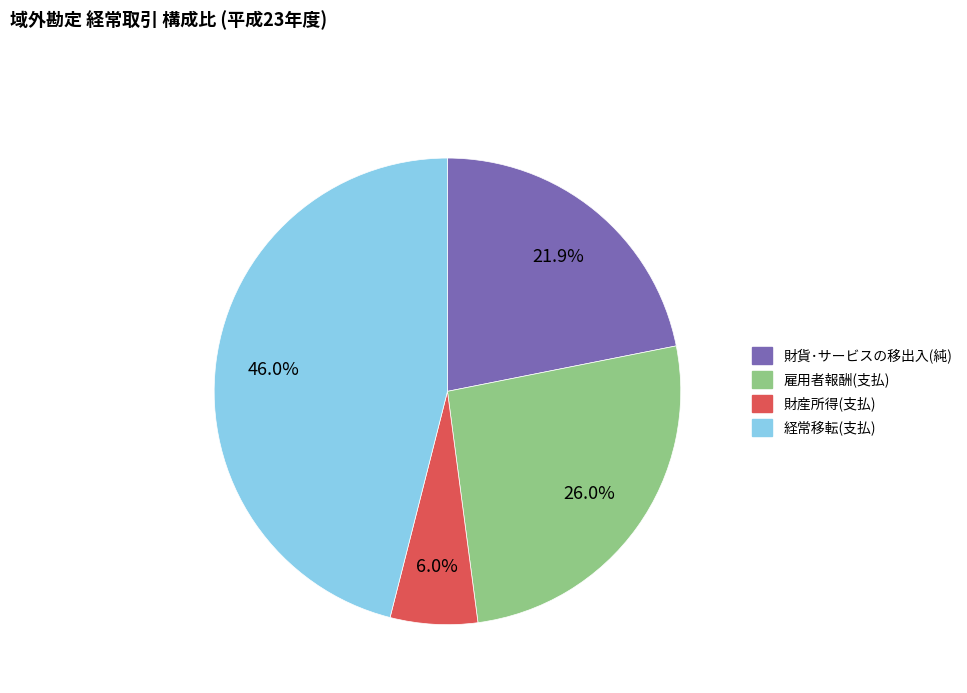

What percentage do 財産所得(支払) and 経常移転(支払) together represent?

52.1%